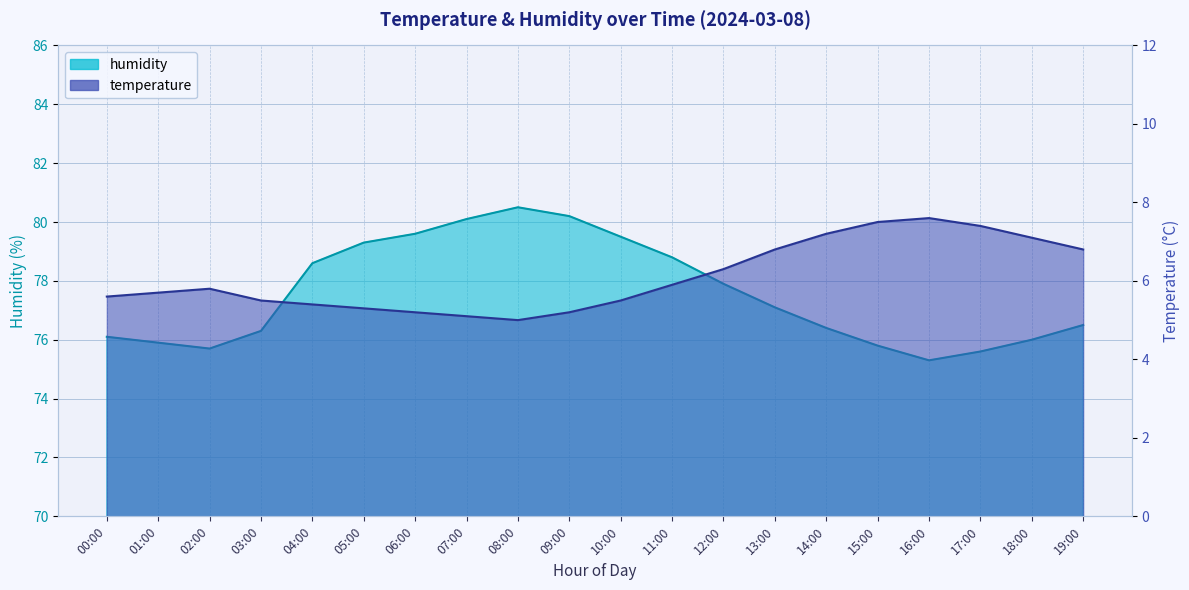

Reading left to right, what are all the values shown in this chart?

temperature: 00:00=5.6	01:00=5.7	02:00=5.8	03:00=5.5	04:00=5.4	05:00=5.3	06:00=5.2	07:00=5.1	08:00=5.0	09:00=5.2	10:00=5.5	11:00=5.9	12:00=6.3	13:00=6.8	14:00=7.2	15:00=7.5	16:00=7.6	17:00=7.4	18:00=7.1	19:00=6.8
humidity: 00:00=76.1	01:00=75.9	02:00=75.7	03:00=76.3	04:00=78.6	05:00=79.3	06:00=79.6	07:00=80.1	08:00=80.5	09:00=80.2	10:00=79.5	11:00=78.8	12:00=77.9	13:00=77.1	14:00=76.4	15:00=75.8	16:00=75.3	17:00=75.6	18:00=76.0	19:00=76.5